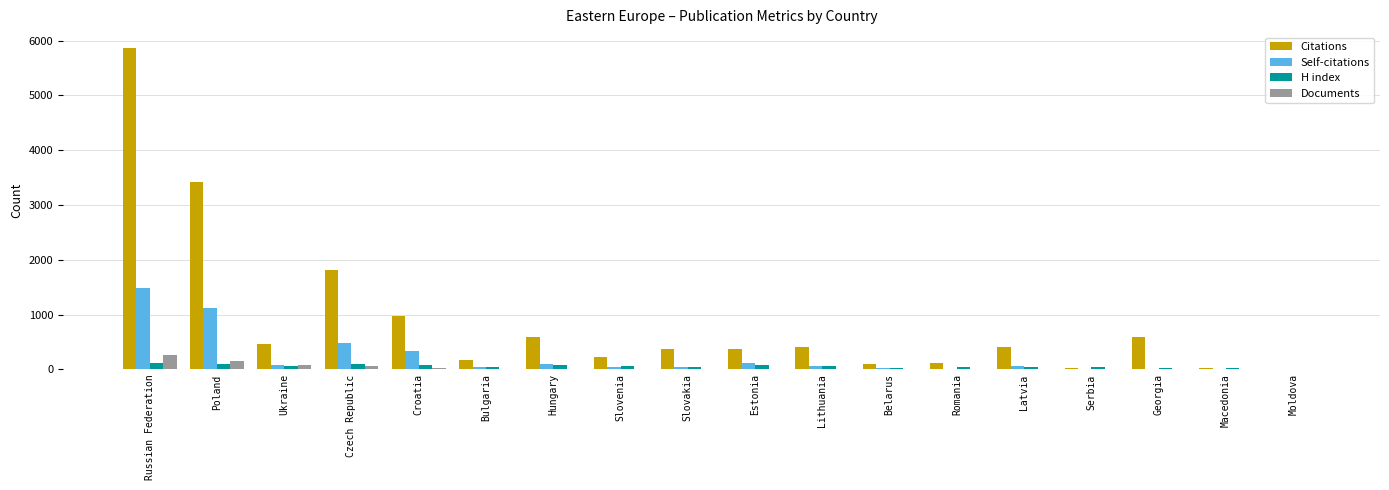

Which series has the largest total across all categories?

Citations